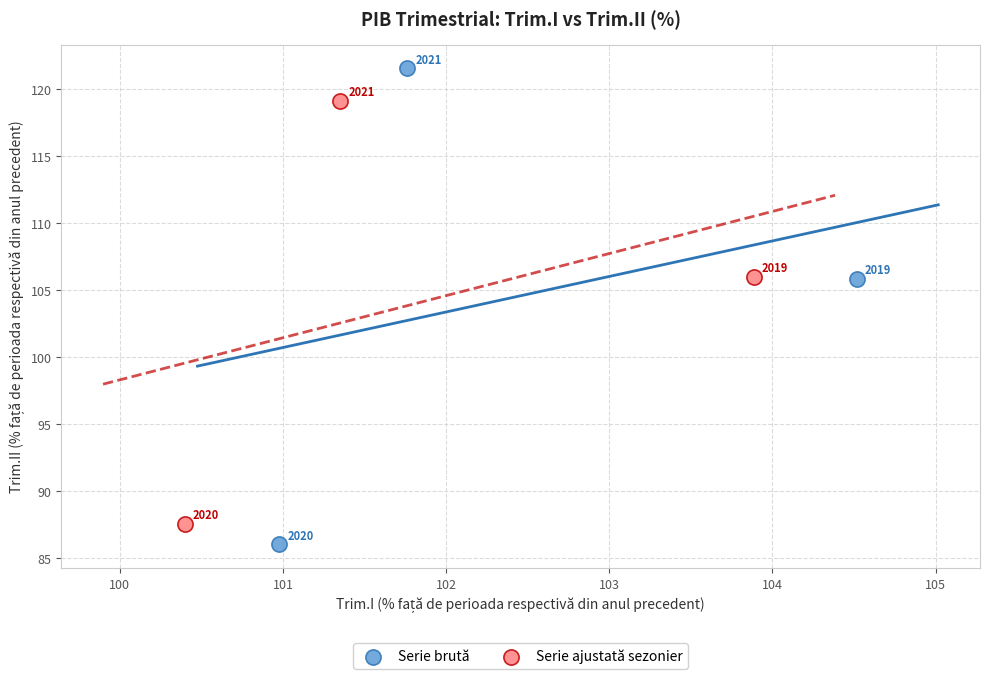

What are all the series names shown in the legend?

Serie brută, Serie ajustată sezonier